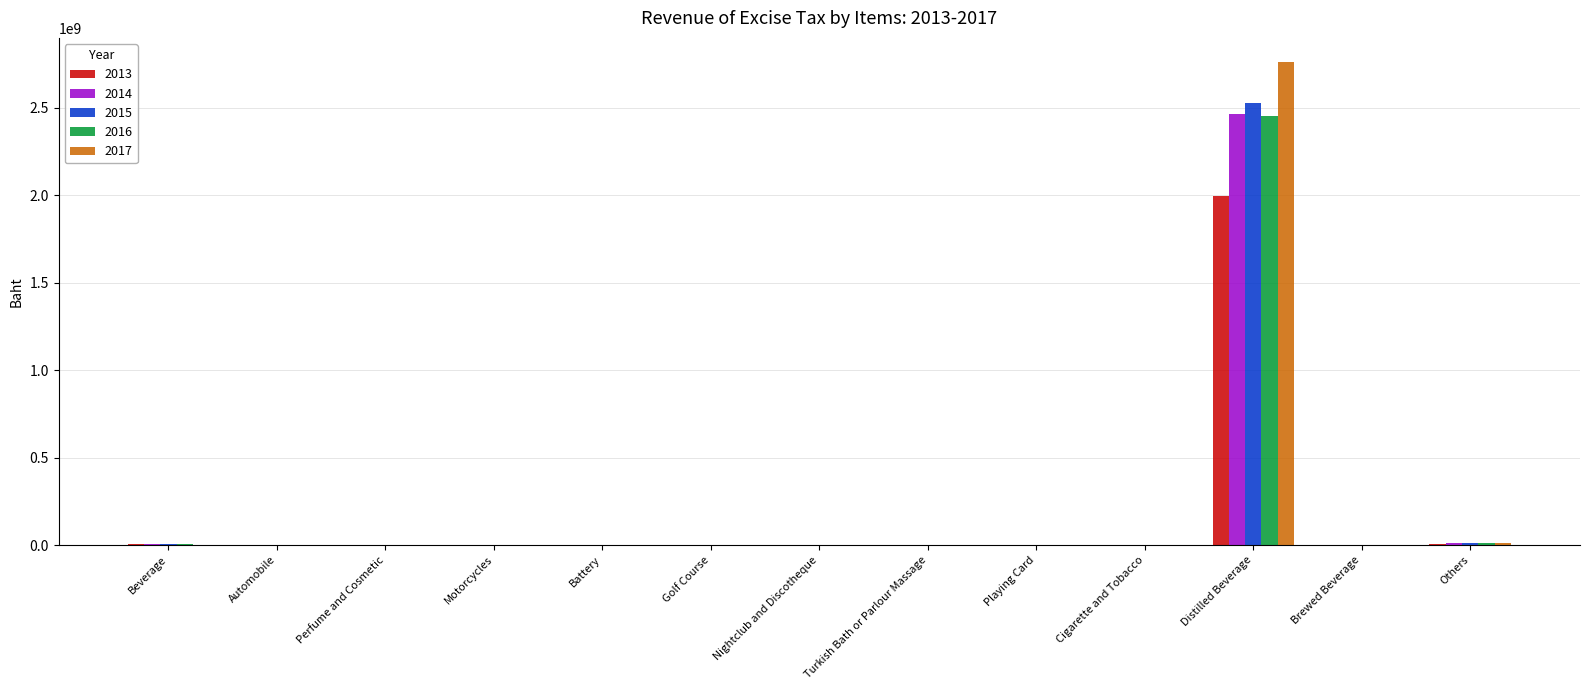

Are the bars grouped side by side (vs. stacked)?

Yes